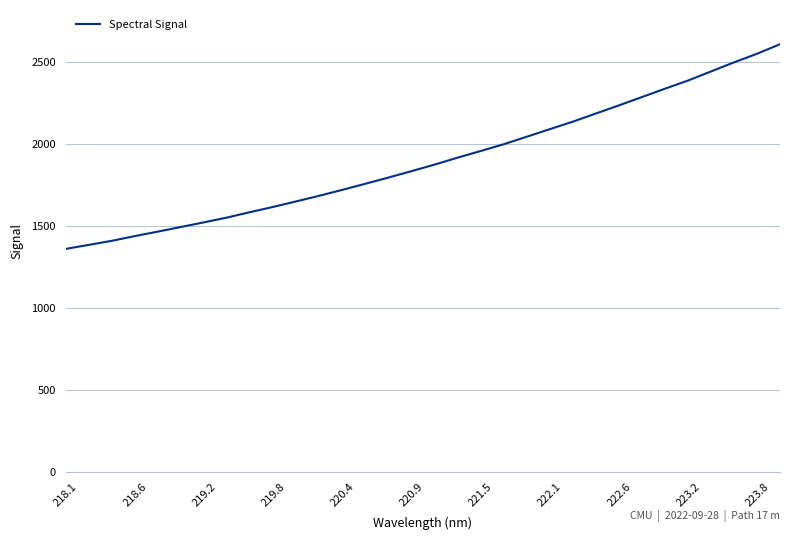

What is the maximum value shown in the chart?

2605.8